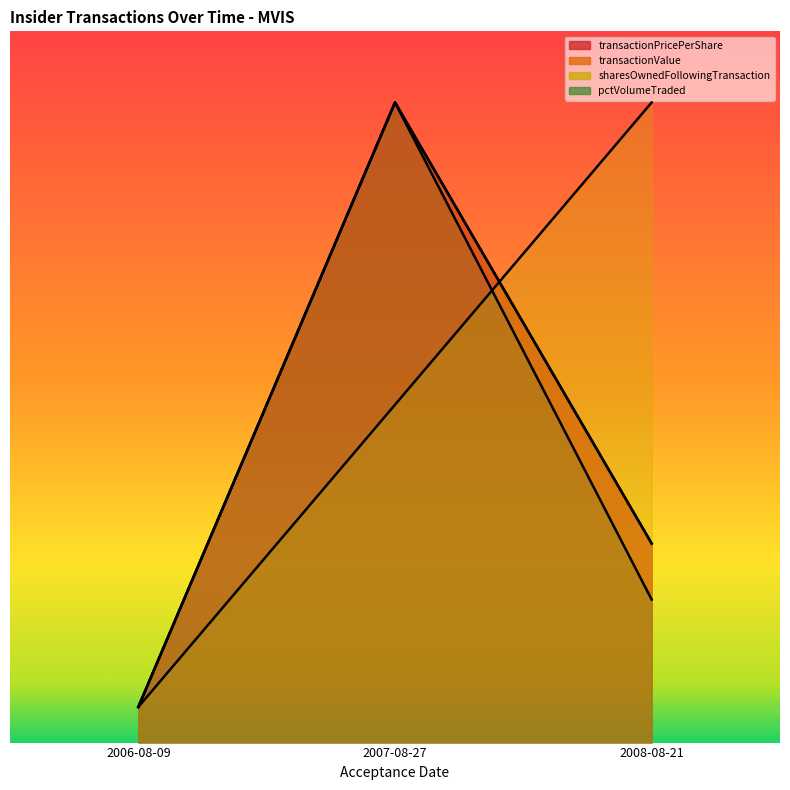

Reading left to right, what are all the values shown in this chart?

transactionPricePerShare: 2006-08-09=250.0	2007-08-27=4500.0	2008-08-21=1399.5
transactionValue: 2006-08-09=250.0	2007-08-27=4500.0	2008-08-21=1399.5
sharesOwnedFollowingTransaction: 2006-08-09=250.0	2007-08-27=2375.0	2008-08-21=4500.0
pctVolumeTraded: 2006-08-09=250.0	2007-08-27=4500.0	2008-08-21=1005.3